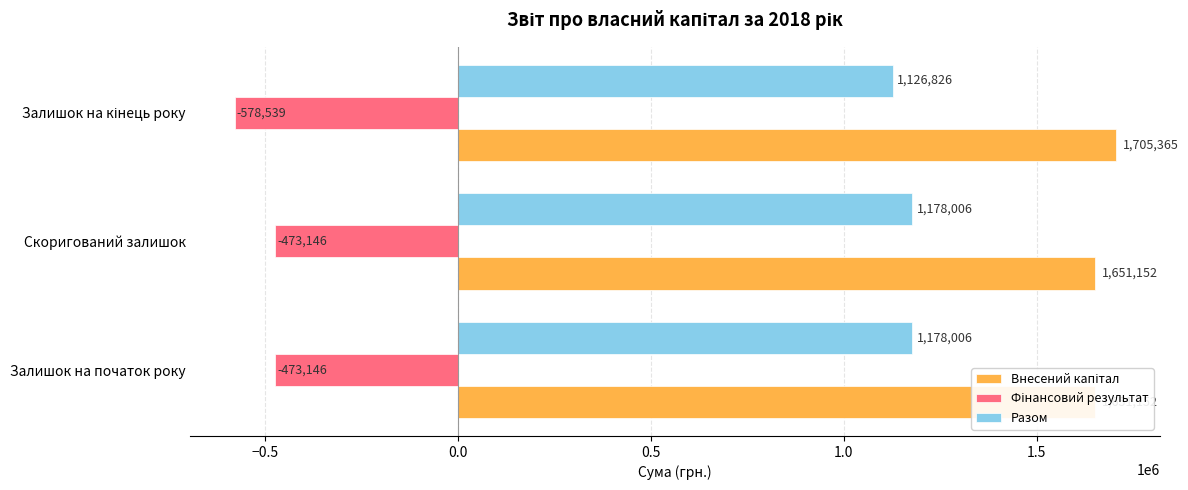

Which has a higher value, Скоригований залишок or Залишок на початок року?

Скоригований залишок